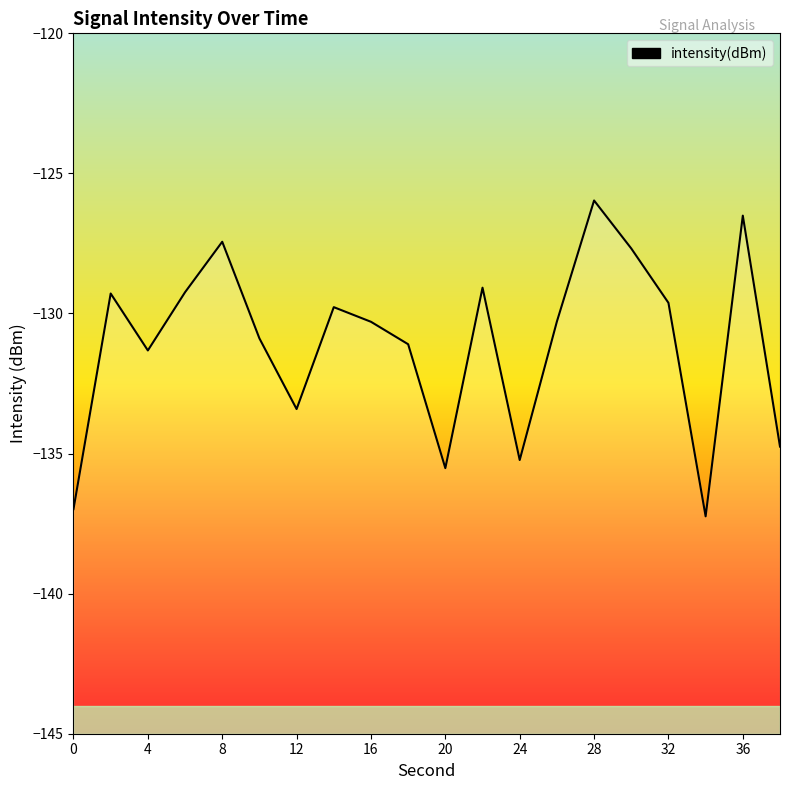

The value at 24 is -205.7. True or false?

False